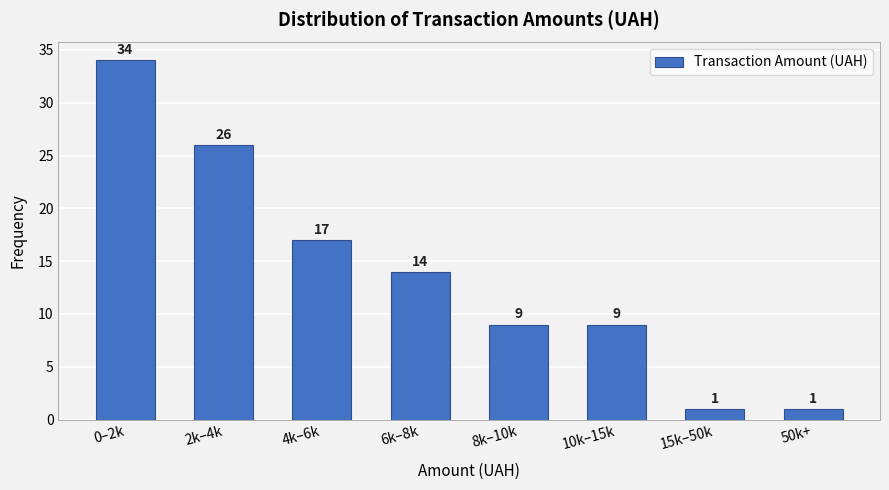

Reading left to right, what are all the values shown in this chart?

34	26	17	14	9	9	1	1